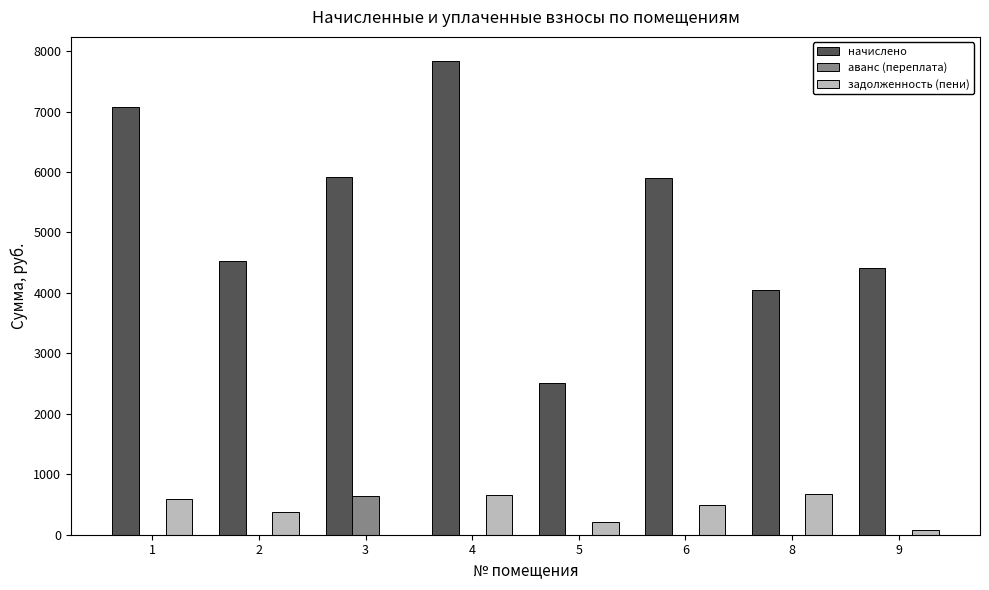

Is it true that начислено equals 1090.7 at 2?

False